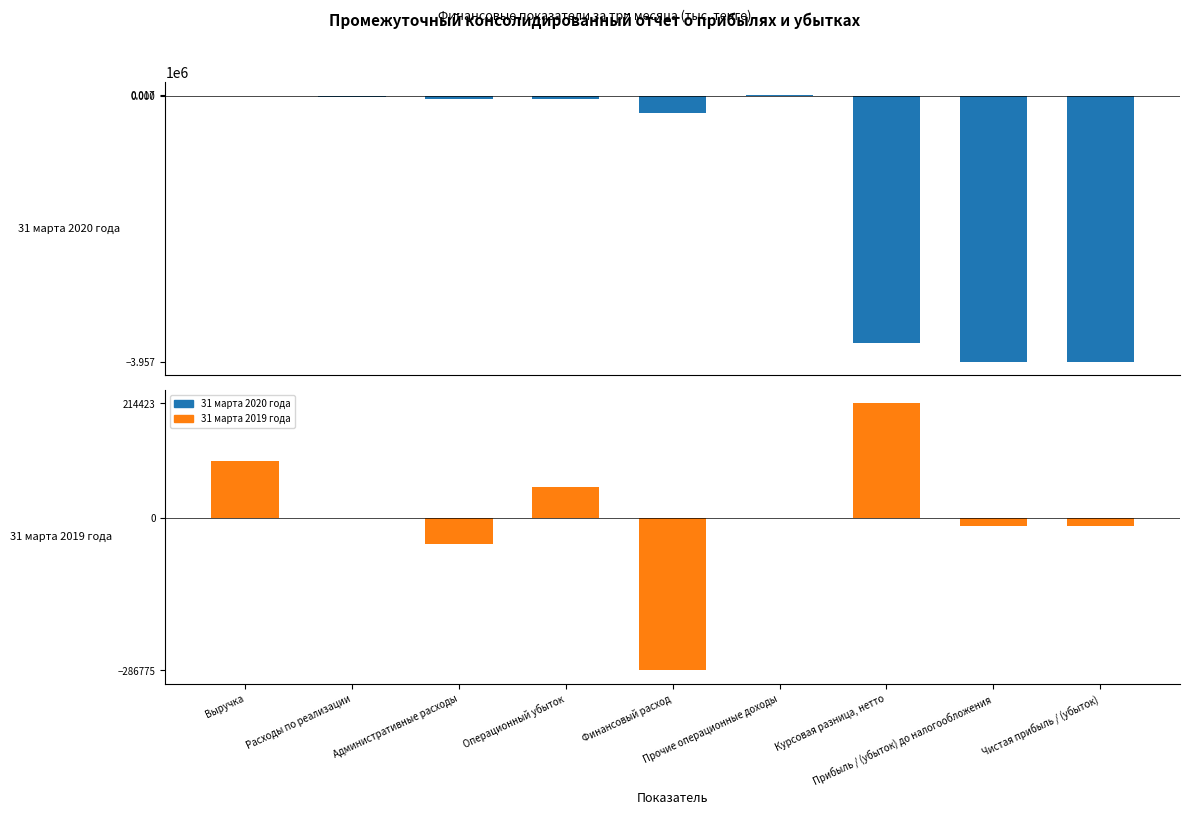

Rank the series at Финансовый расход from lowest to highest value.

31 марта 2019 года, 31 марта 2020 года